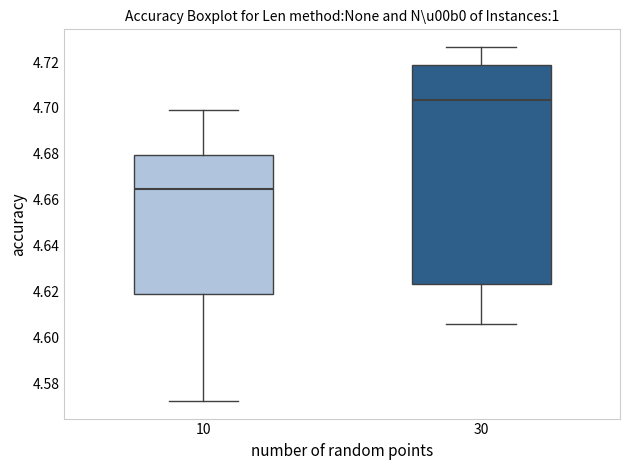

Where does the median line of the box at x = 10 sit on the y-axis? The values are not printed on the chart, so give them approximately, as read against the axis.

4.664